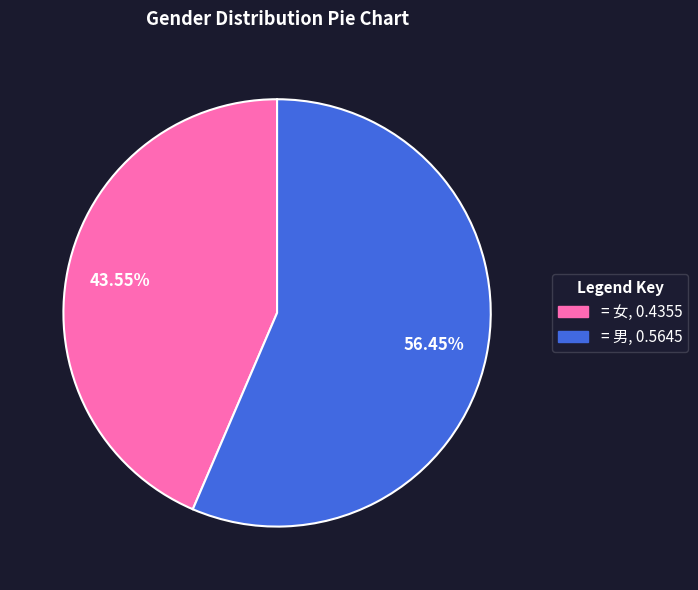

Is there a majority slice in this chart?

Yes